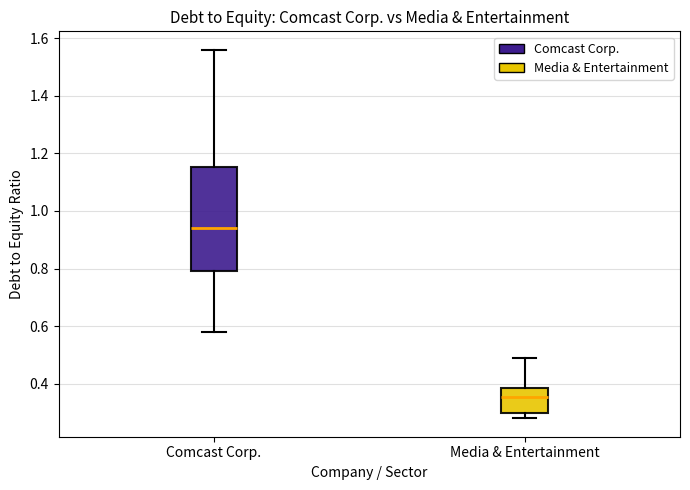

Where does the lower whisker of the box for Comcast Corp. end on the y-axis? The values are not printed on the chart, so give them approximately, as read against the axis.

0.58